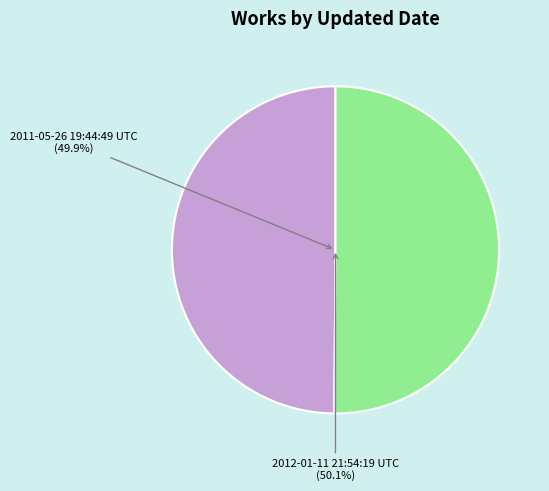

Which category has the biggest portion of the pie?

2012-01-11 21:54:19 UTC